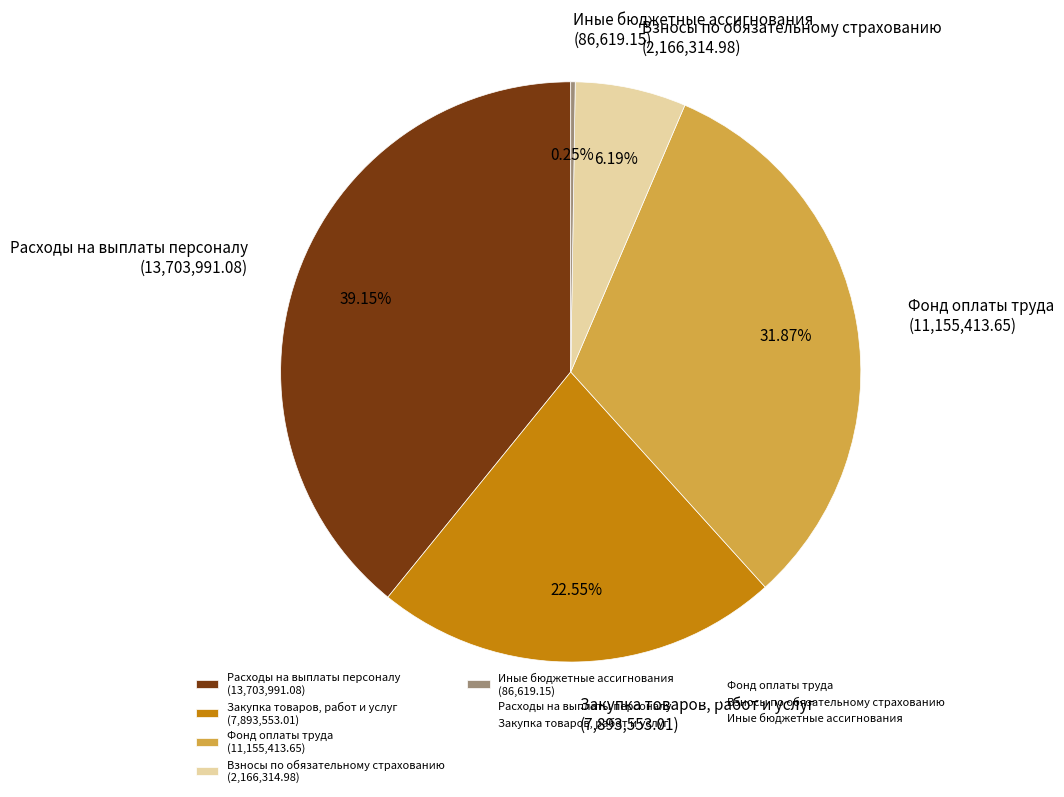

Which slice is the largest?

Расходы на выплаты персоналу